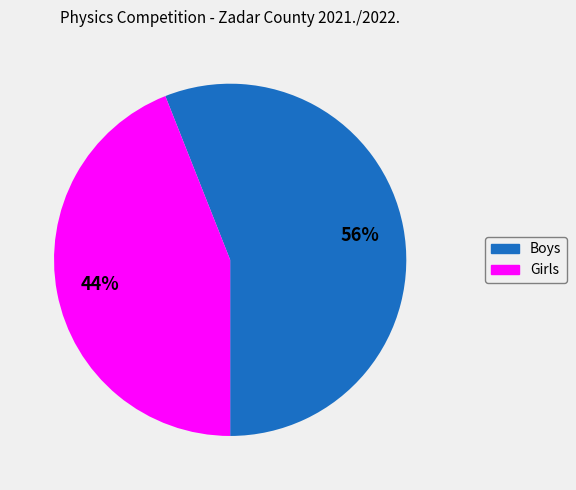

To the nearest percent, what is the average slice percentage?

50%